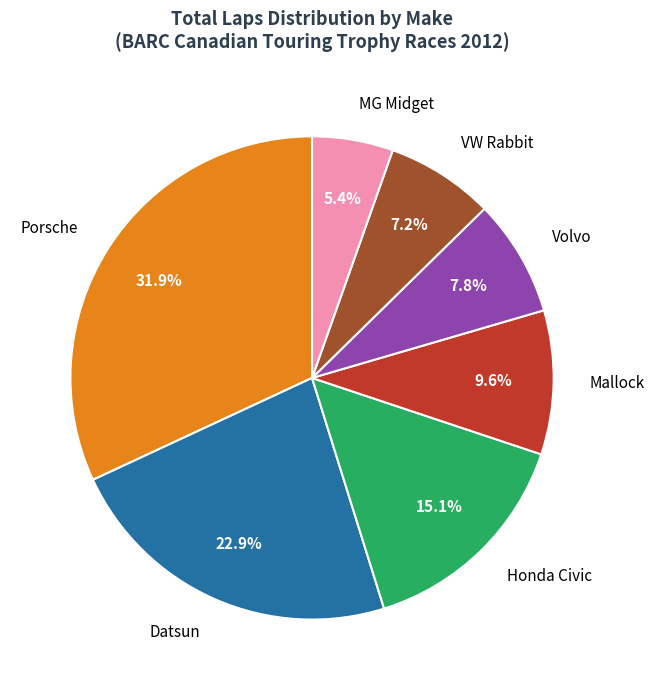

Rank the categories by value from highest to lowest.

Porsche, Datsun, Honda Civic, Mallock, Volvo, VW Rabbit, MG Midget